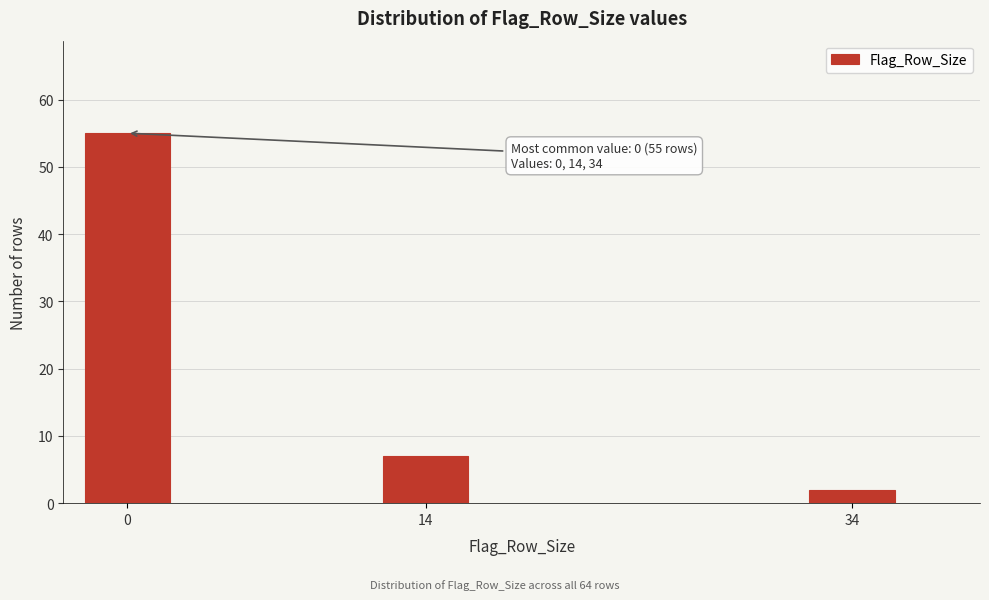

Reading left to right, list all the values displayed in this chart.

55	7	2